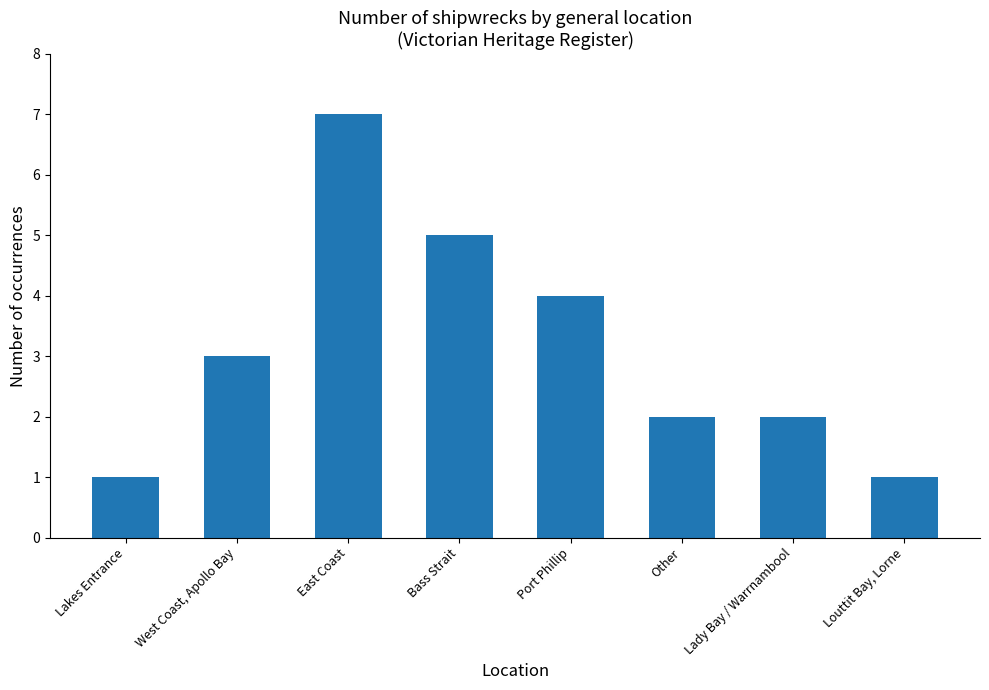

What is the difference between the values at Port Phillip and Other?

2